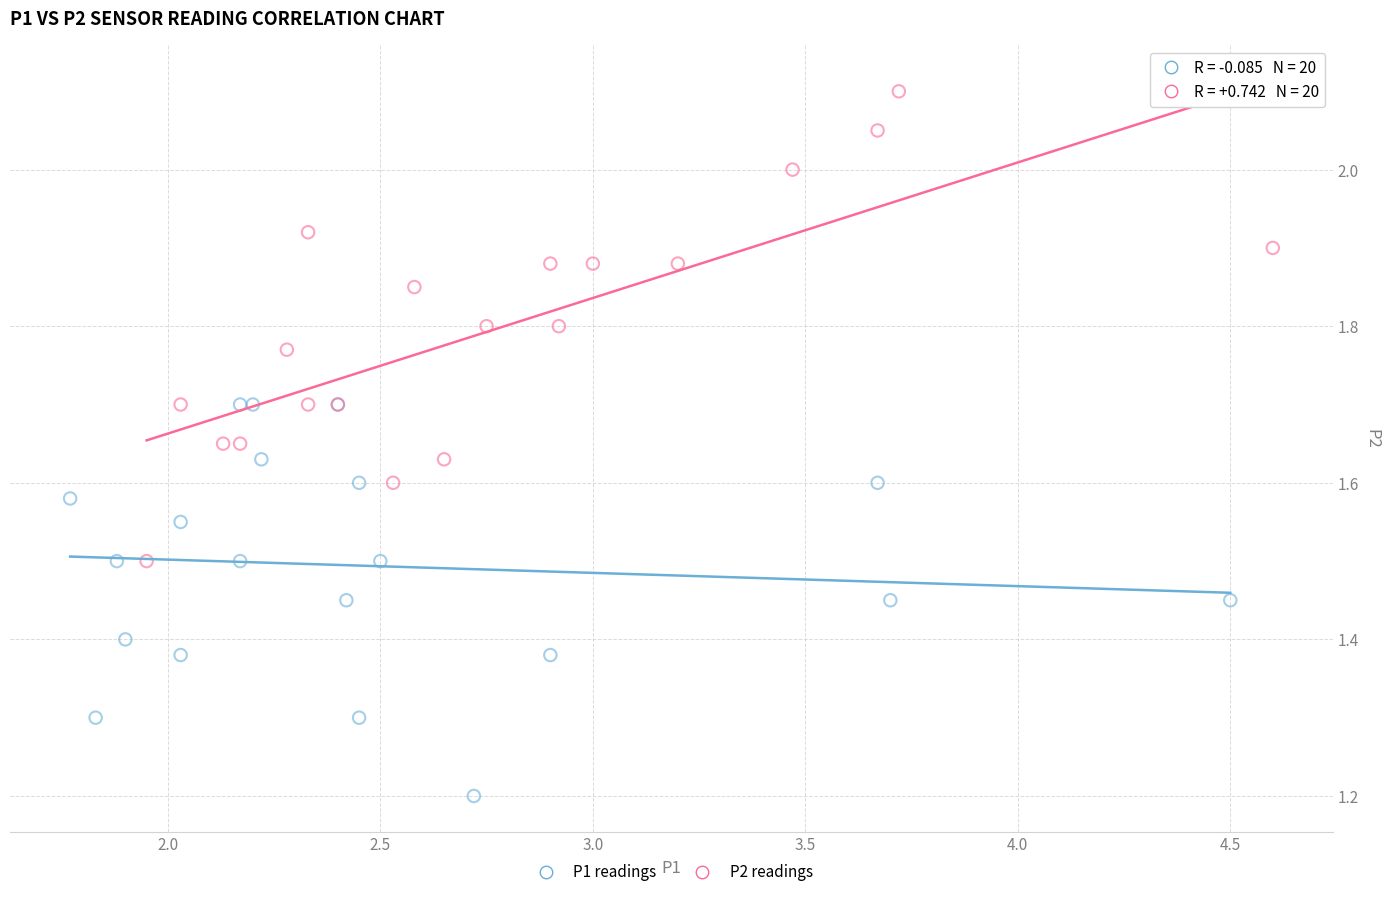

Which series reaches the minimum Y coordinate?

P1 readings